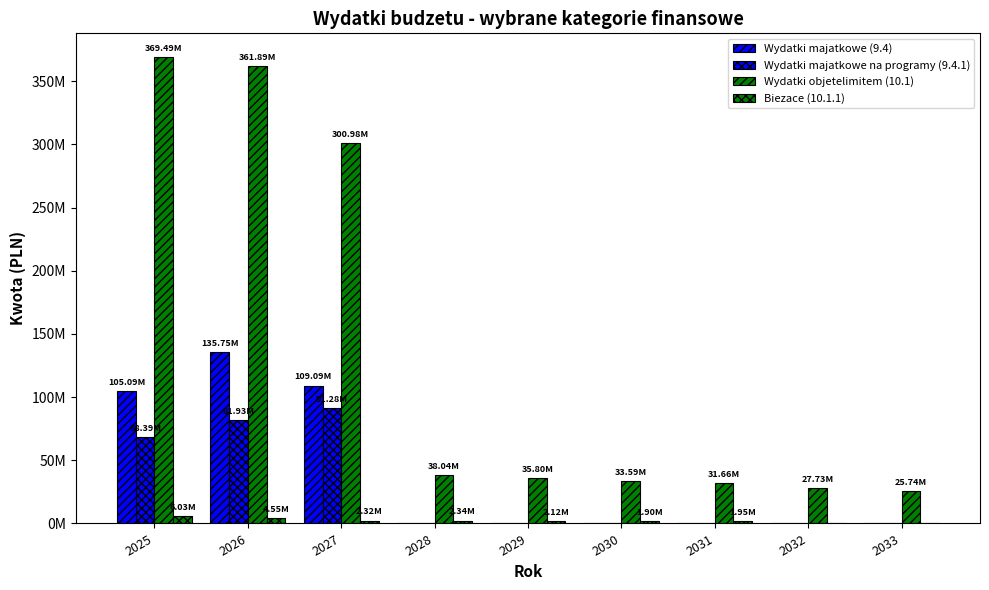

Are the bars grouped side by side (vs. stacked)?

Yes